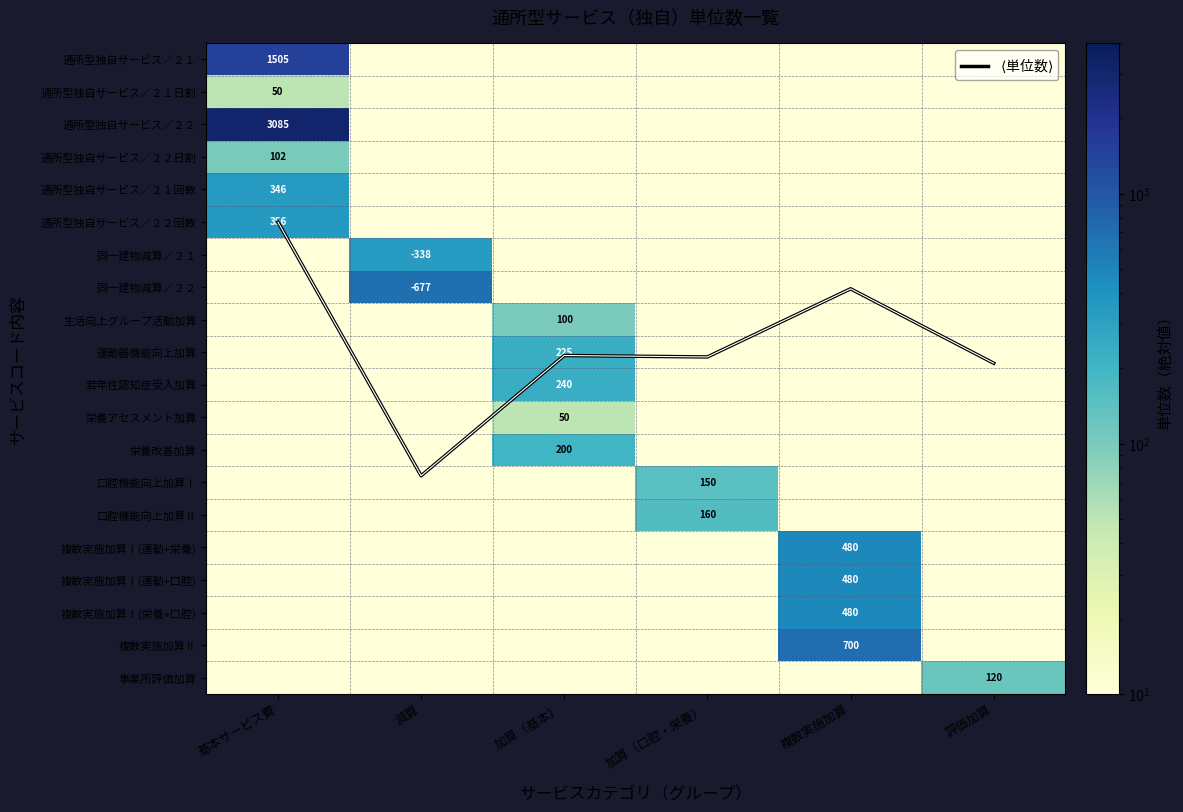

At which category is the sum across all series the highest?

基本サービス費